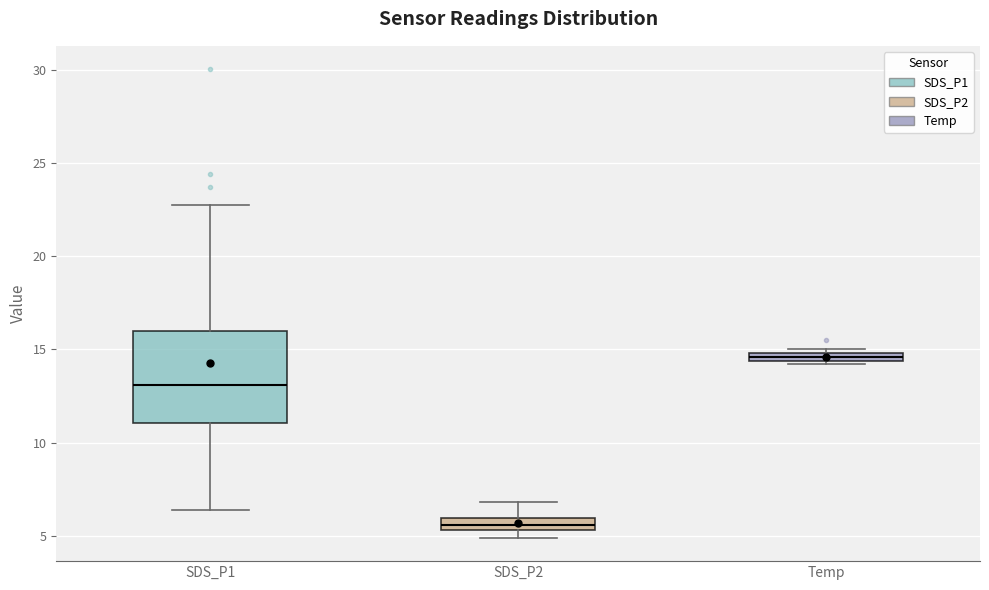

Comparing the boxes themselves (not the whiskers), which one is the tallest?

SDS_P1